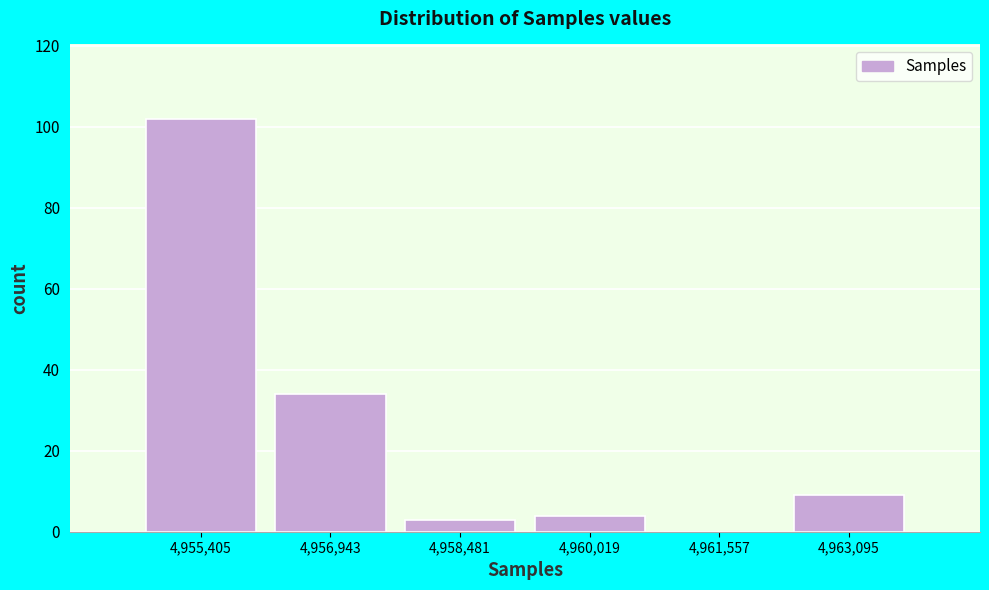

Reading left to right, what are all the values shown in this chart?

4,955,405=102	4,956,943=34	4,958,481=3	4,960,019=4	4,961,557=0	4,963,095=9